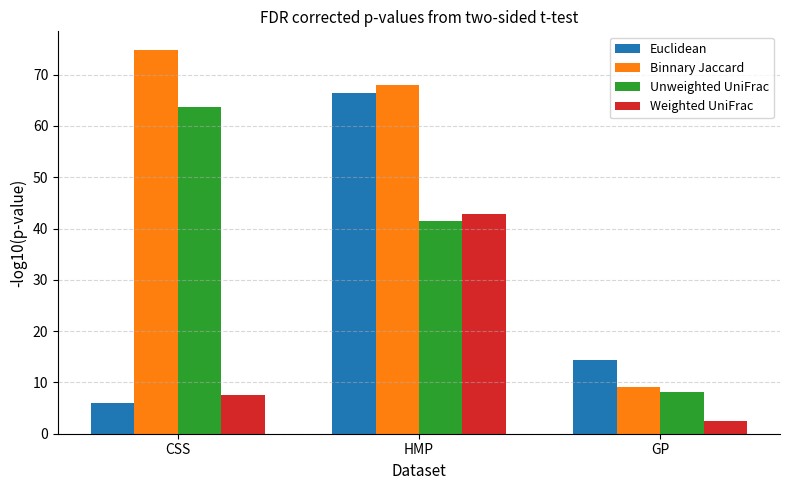

True or false: Weighted UniFrac has a value of 4.4 at CSS.

False